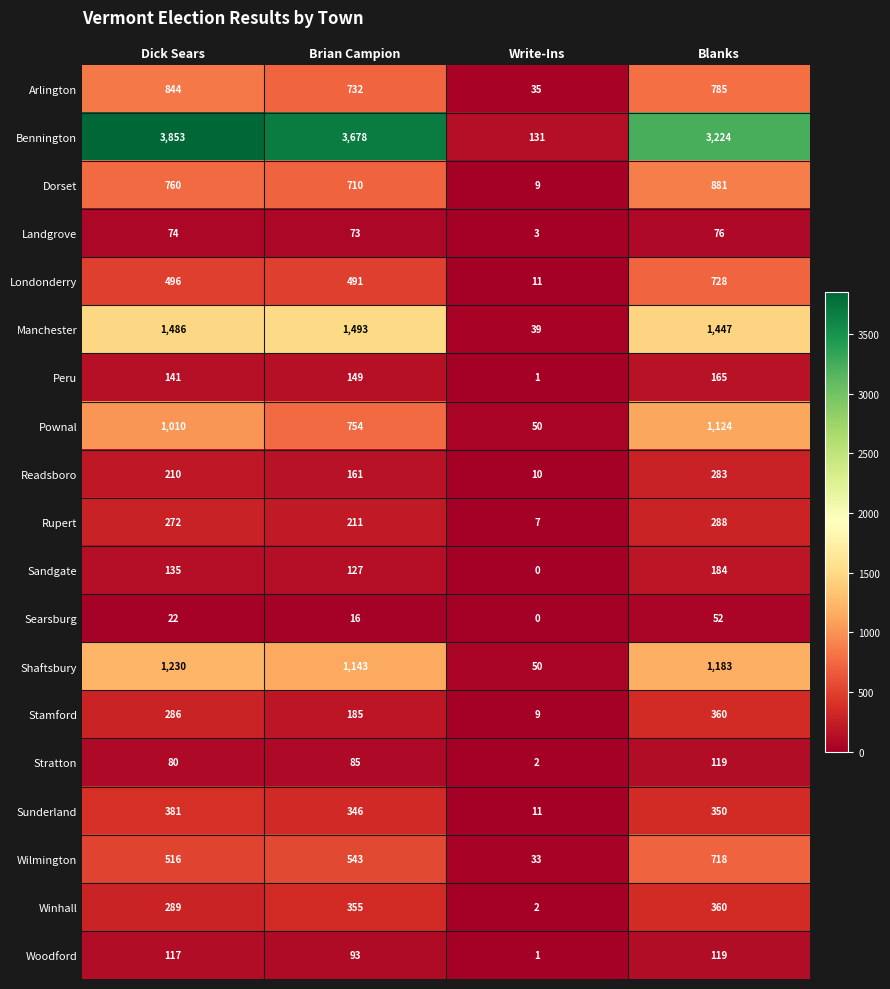

What is the difference between the highest and lowest values at Write-Ins?

131